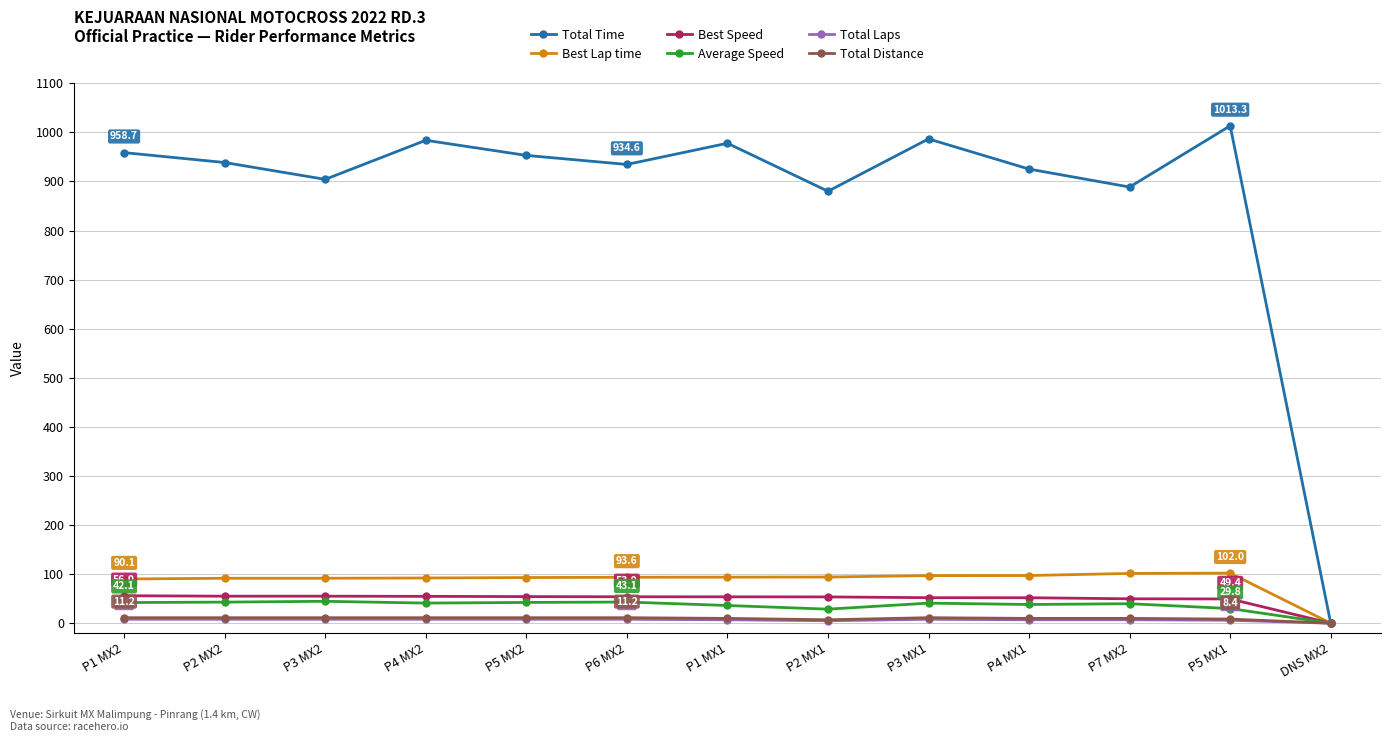

What is the value of the Best Speed point at the 1st from the left?

56.0